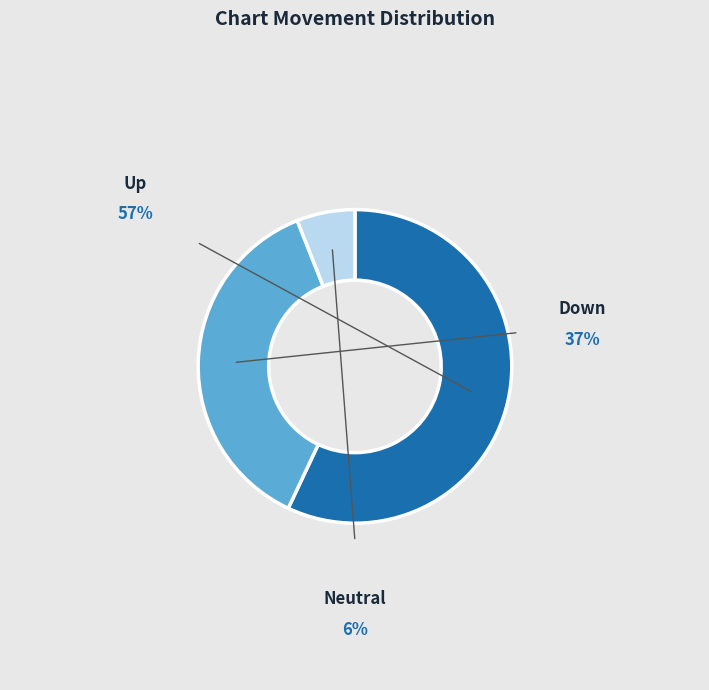

How many segments does this pie chart have?

3